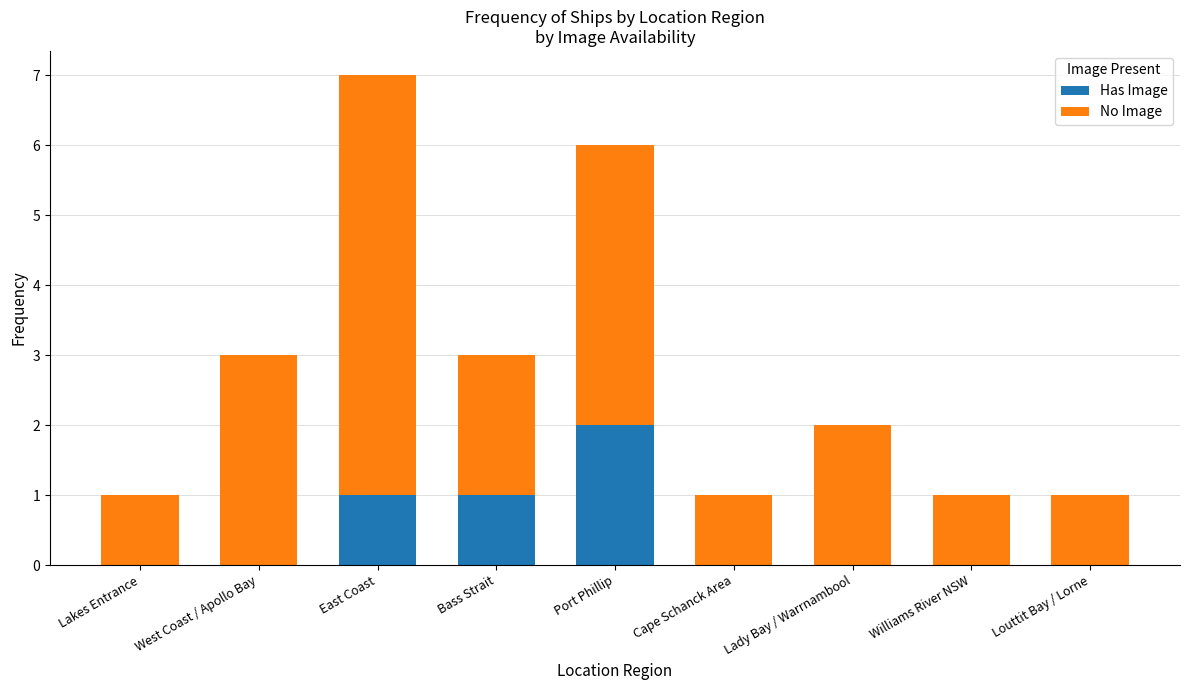

At which label does Has Image reach its peak?

Port Phillip